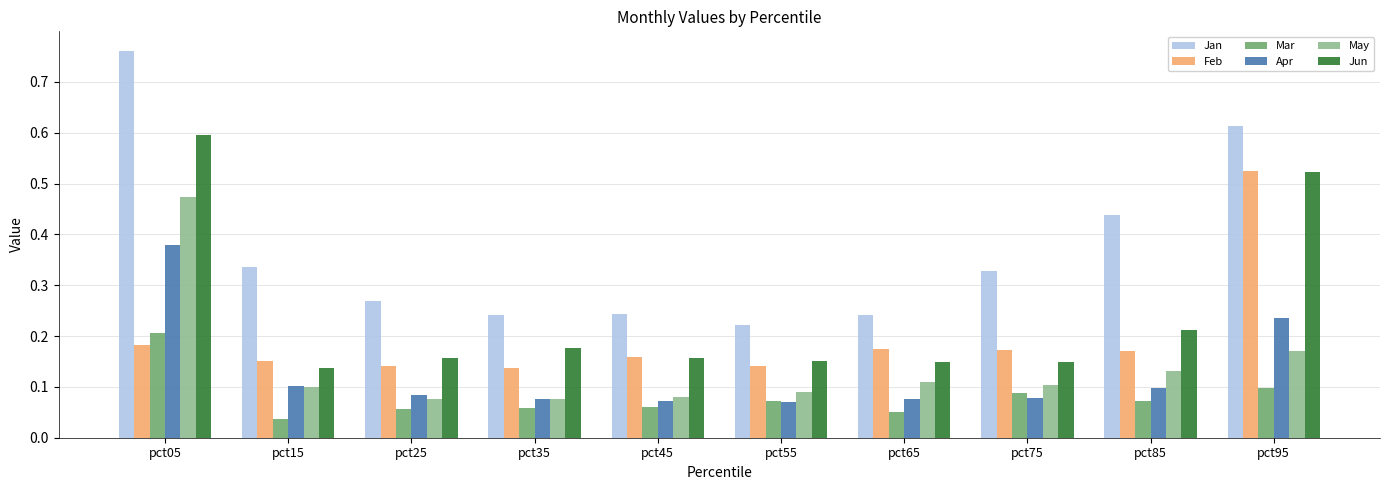

List the series in order of their peak value, highest first.

Jan, Jun, Feb, May, Apr, Mar